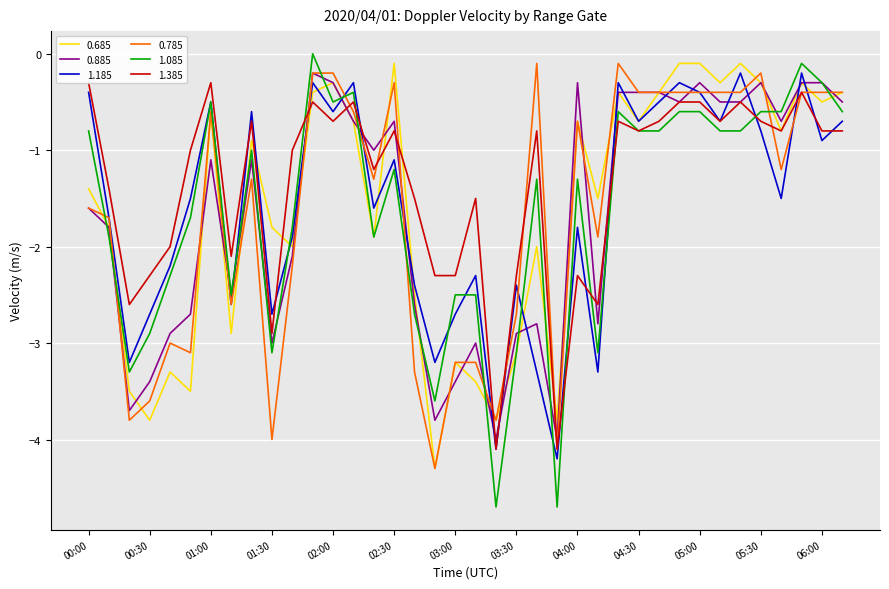

The value of 1.385 at 02:20 is -0.8. True or false?

False